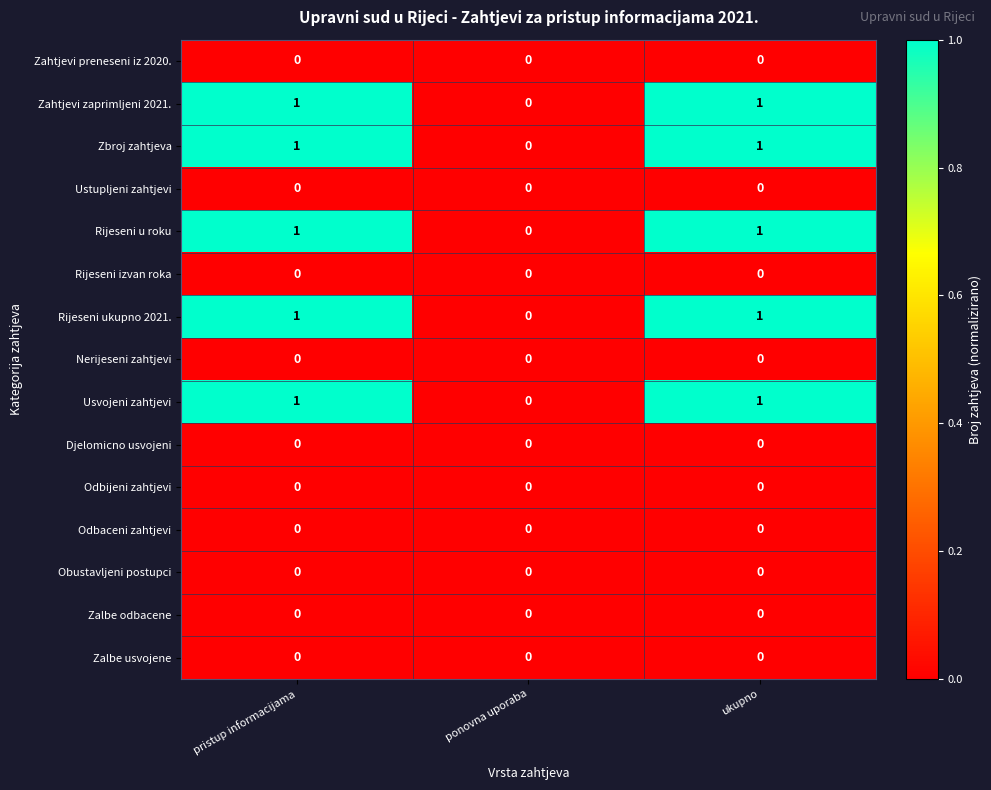

What is the total value across all series at pristup informacijama?

5